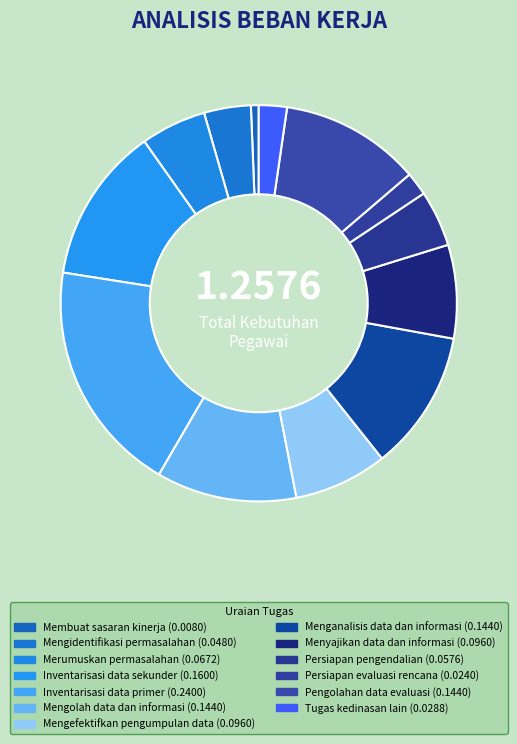

Which slice is the largest?

Inventarisasi data primer